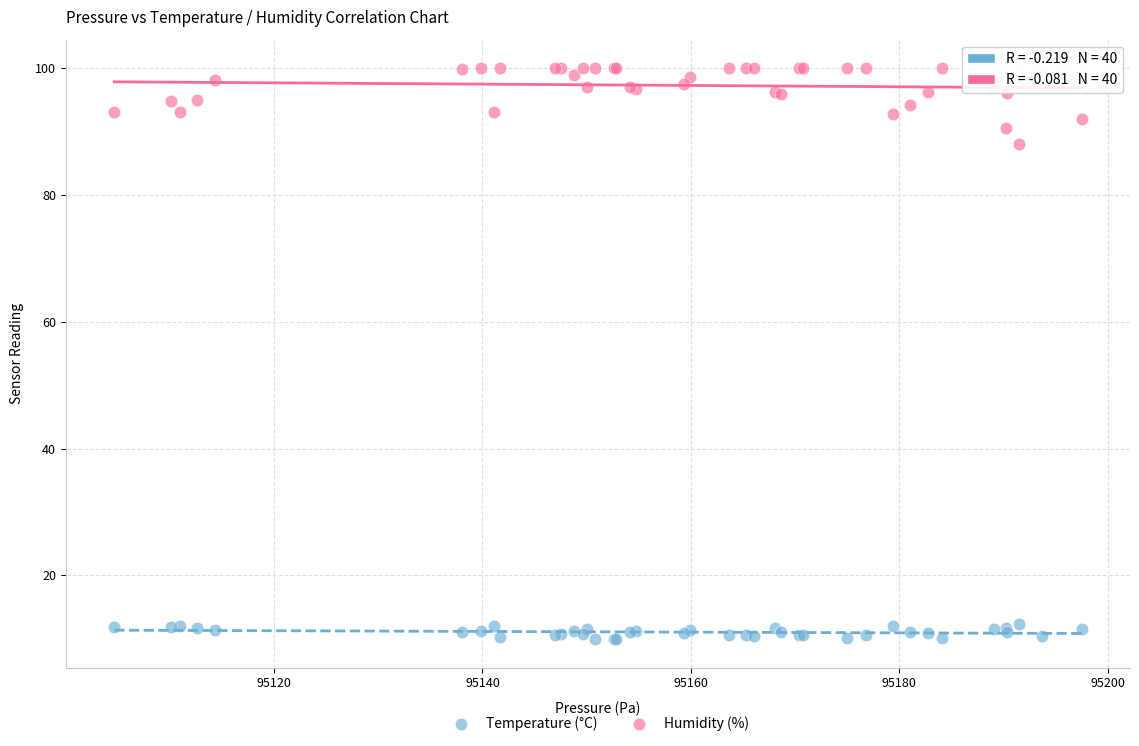

Which series contains the highest Y value?

Humidity (%)